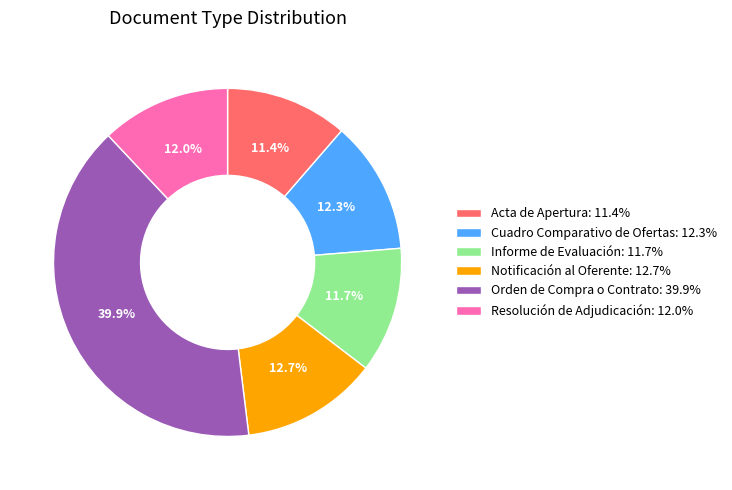

The Acta de Apertura slice represents 19% of the pie. True or false?

False